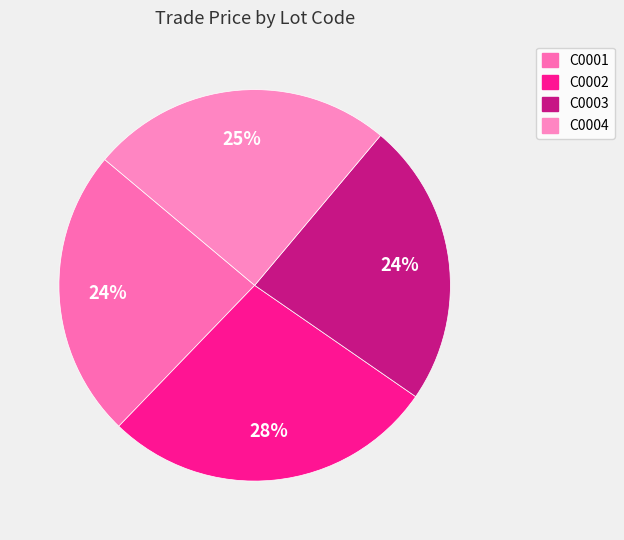

Does C0003 account for over 50% of the chart?

No